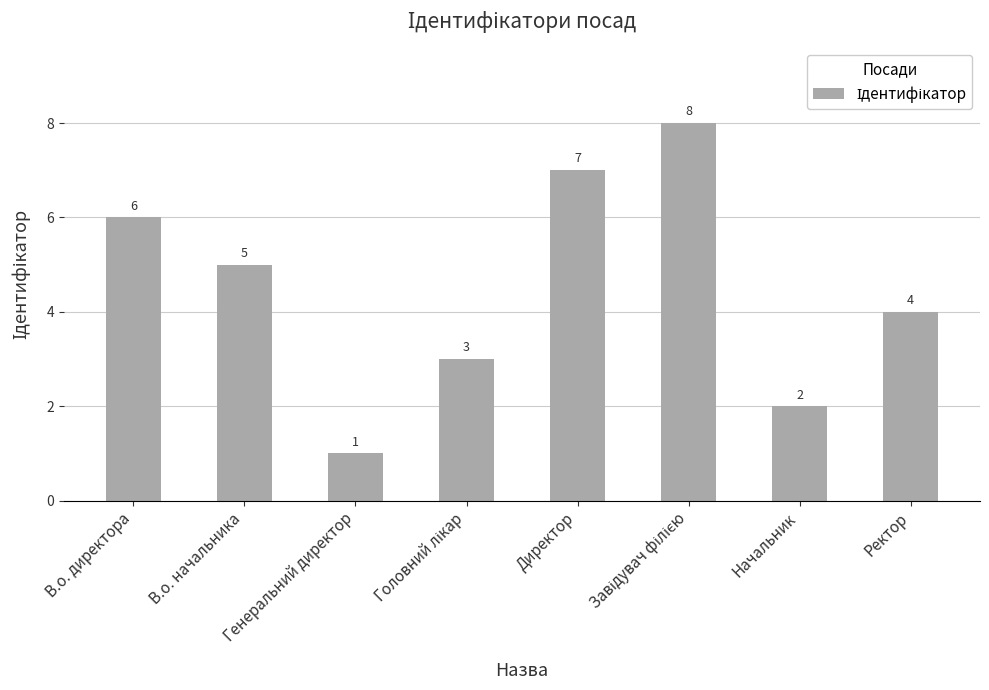

The value at В.о. директора is 6. True or false?

True